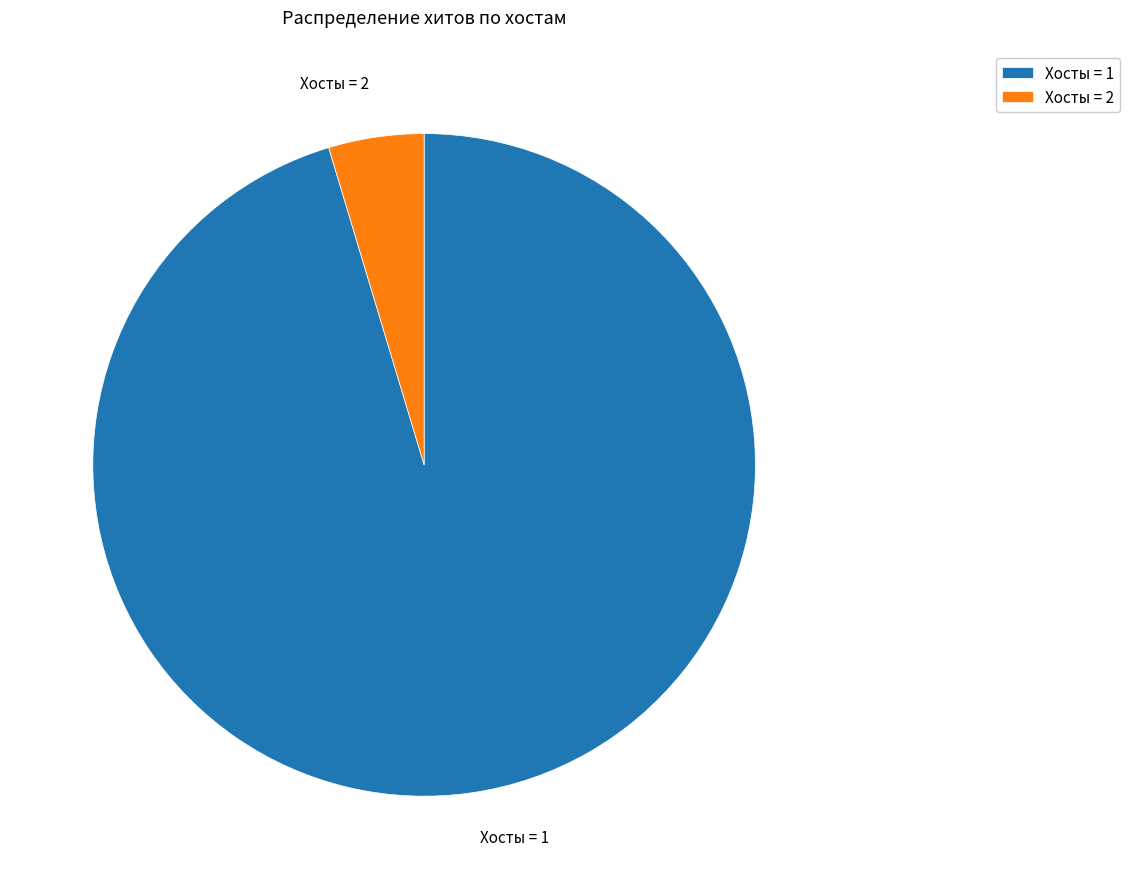

Is Хосты = 2 the majority of the pie?

No